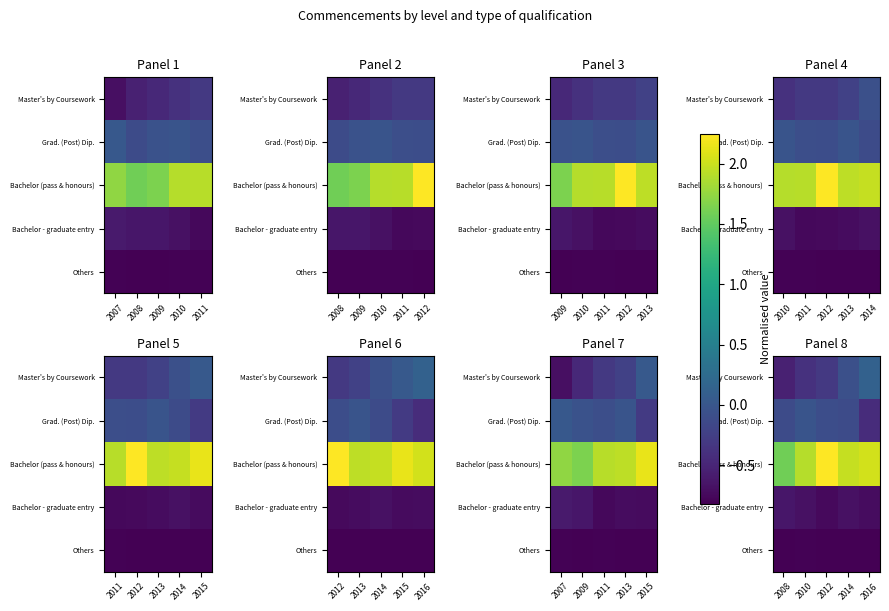

The Others series shows -0.3 at 2014. True or false?

False